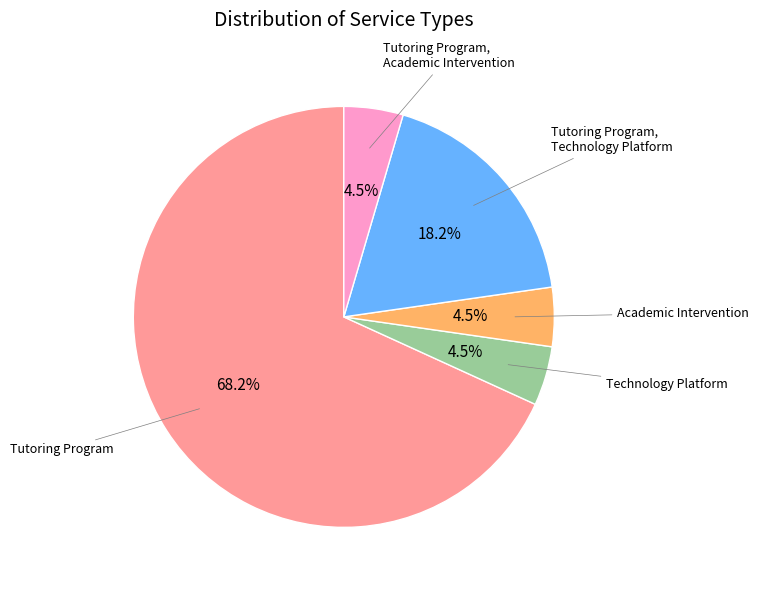

Is there any slice that represents more than half of the pie?

Yes